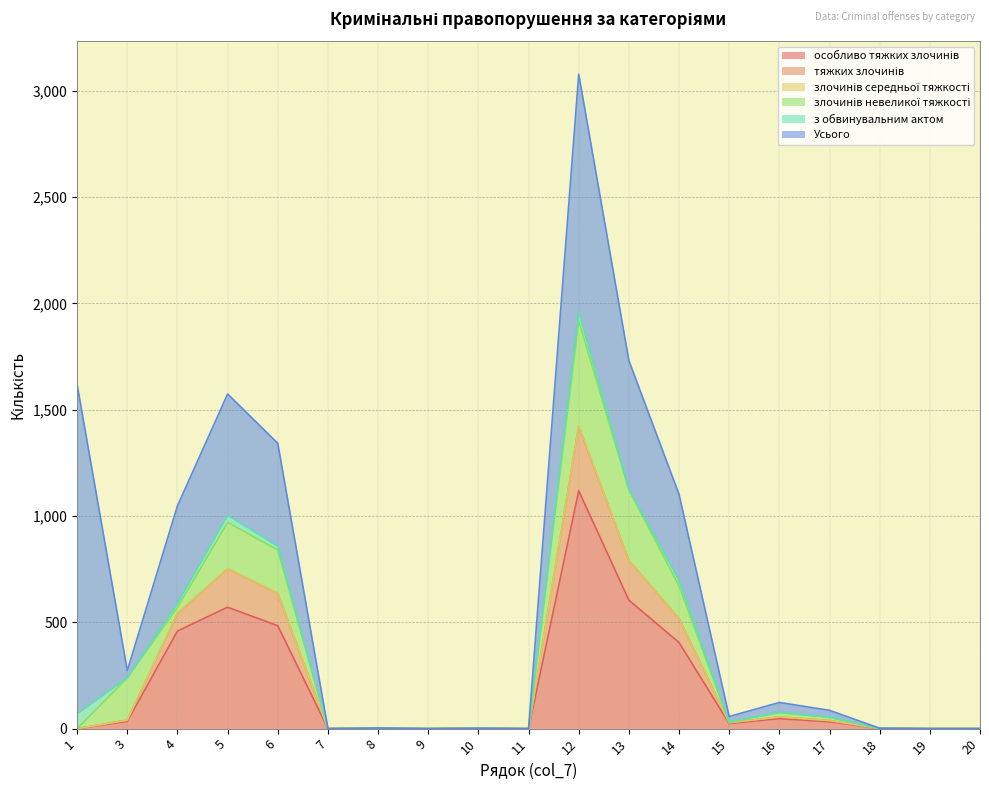

What is the maximum value for з обвинувальним актом?

70